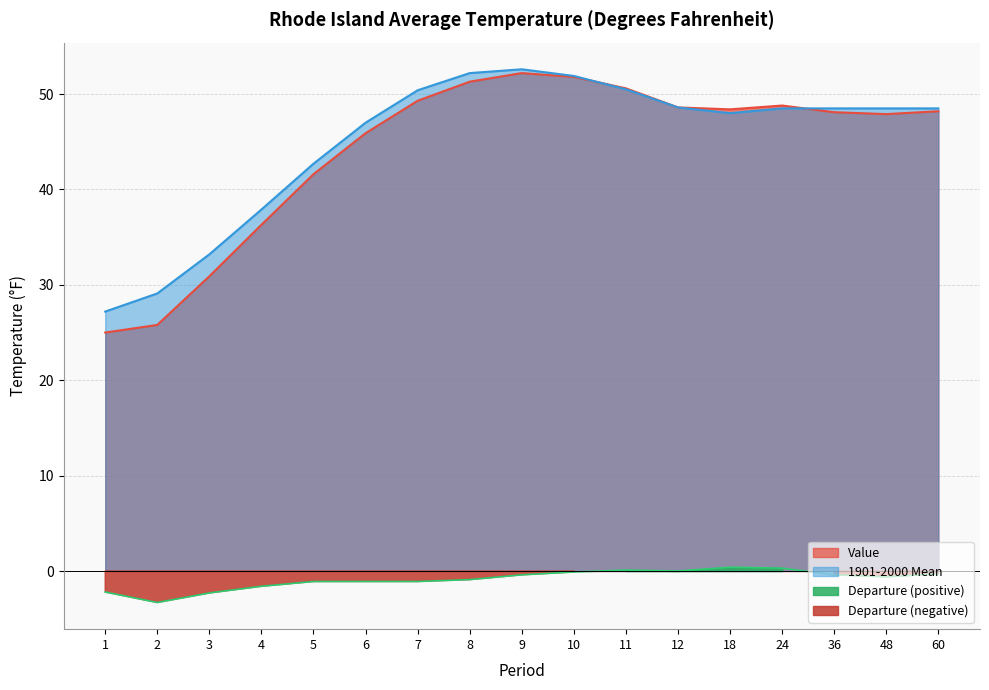

What is the smallest value displayed?

-3.3